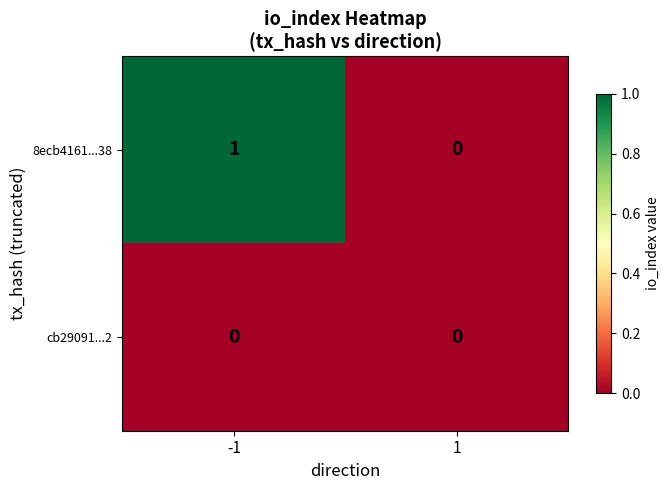

Which series changed the most between -1 and 1?

8ecb4161...38